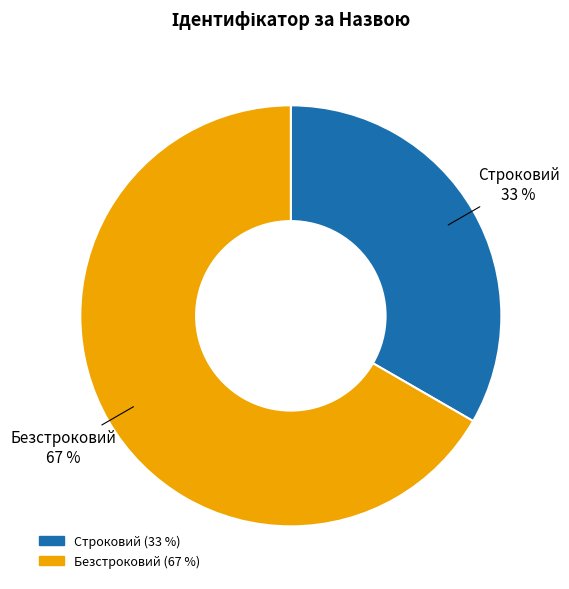

Do Безстроковий and Строковий together represent more than half of the pie?

Yes